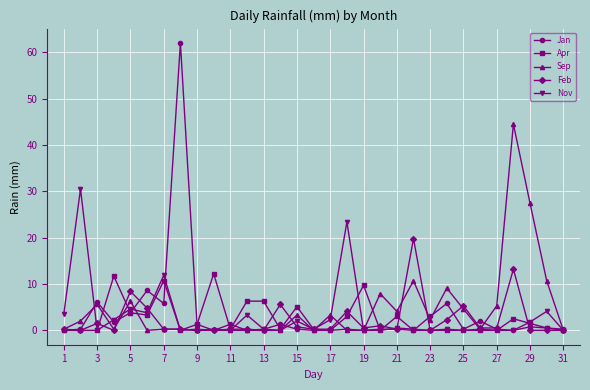

List the series in order of their peak value, highest first.

Jan, Sep, Nov, Feb, Apr